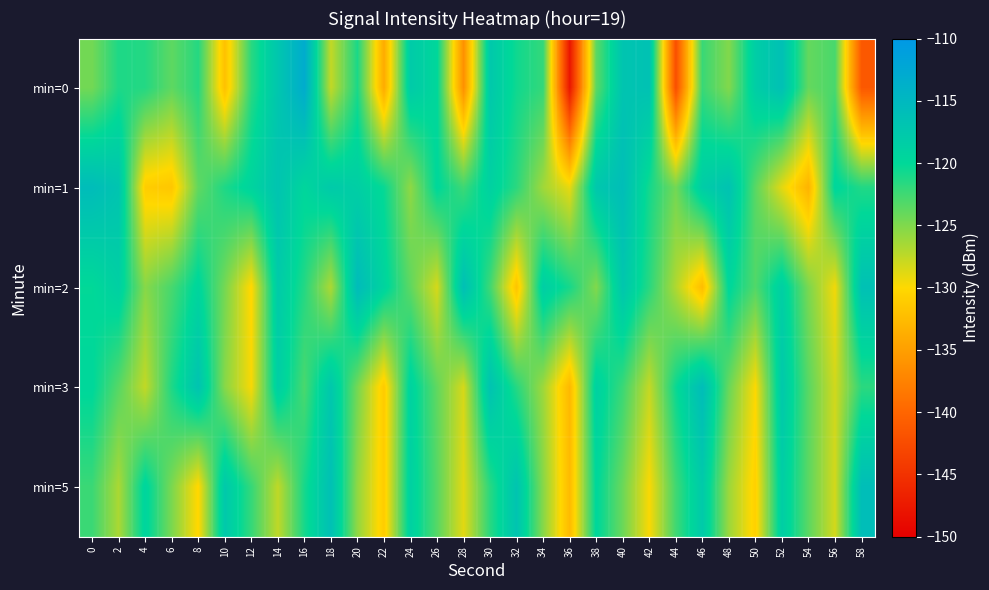

How many series are shown in this chart?

5